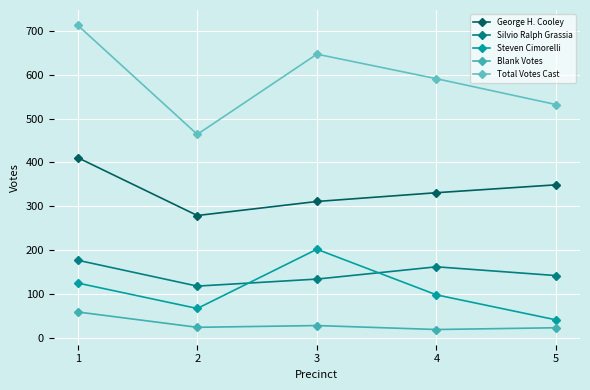

What are all the series names shown in the legend?

George H. Cooley, Silvio Ralph Grassia, Steven Cimorelli, Blank Votes, Total Votes Cast